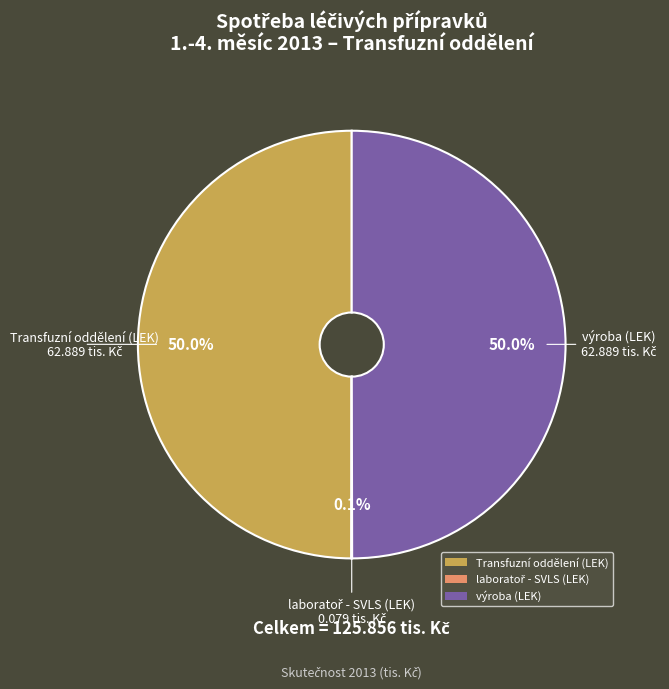

What percentage do výroba (LEK) and Transfuzní oddělení (LEK) together represent?

99.9%